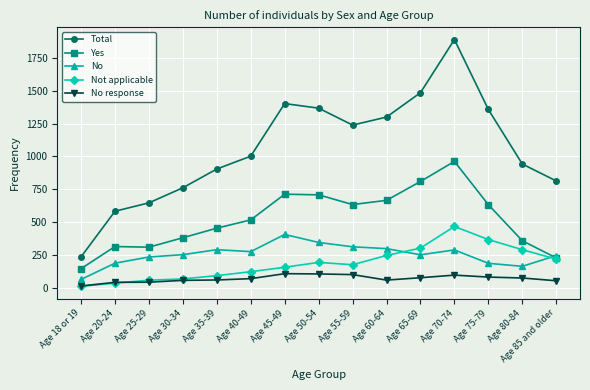

What is the average value of the No series?

252